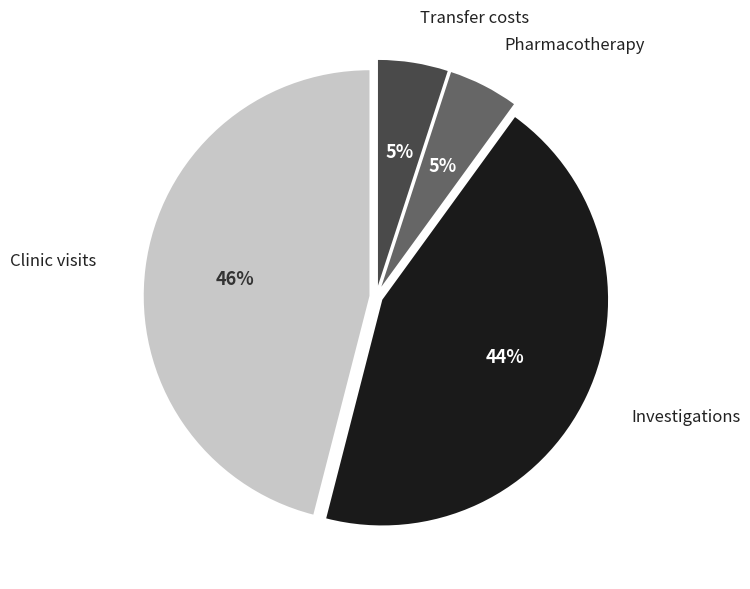

Approximately how many times larger is the value at Clinic visits compared to Transfer costs?

9.2